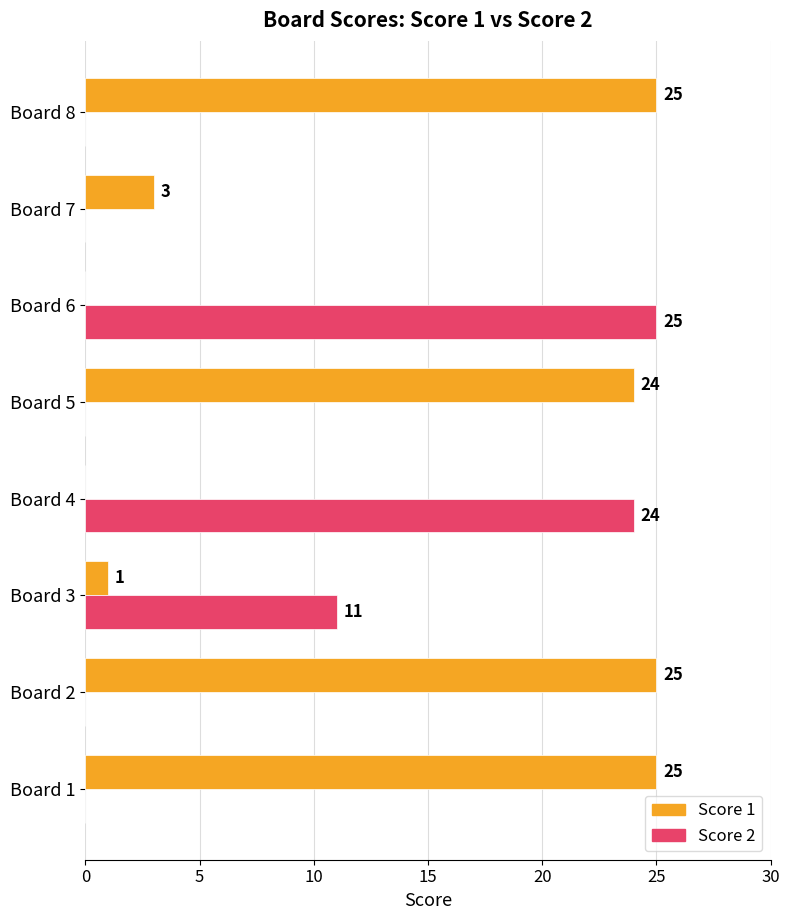

How many values in the Score 2 series exceed 0?

3